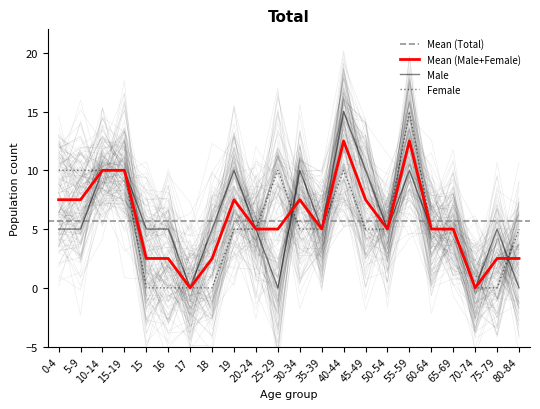

Count the Male values in the range 5 to 10.

17